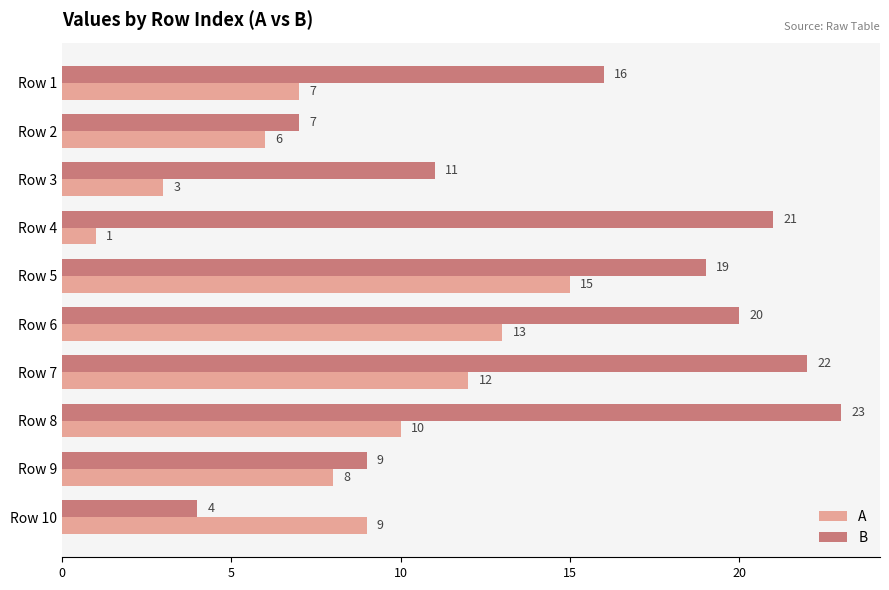

How many data points in B are less than 19?

5